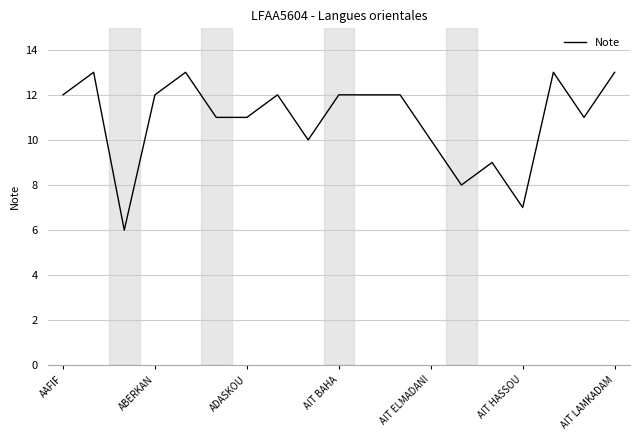

What is the minimum value shown in the chart?

6